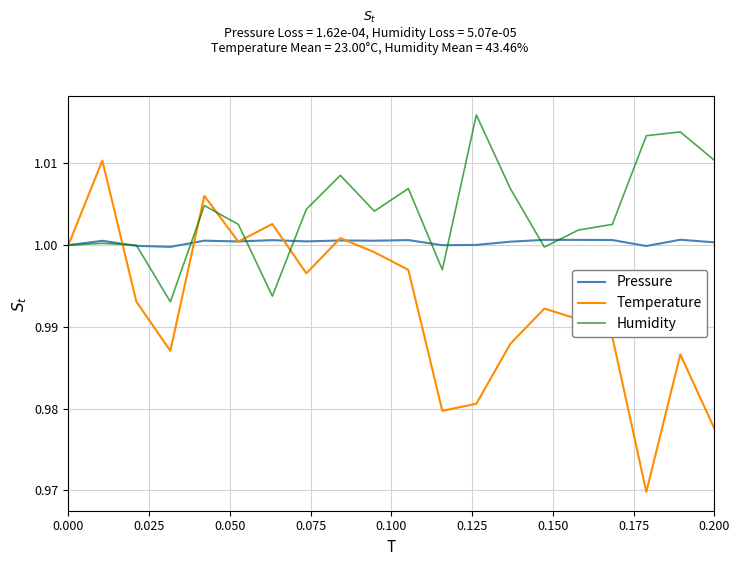

Which series has the largest range (max minus min)?

Temperature